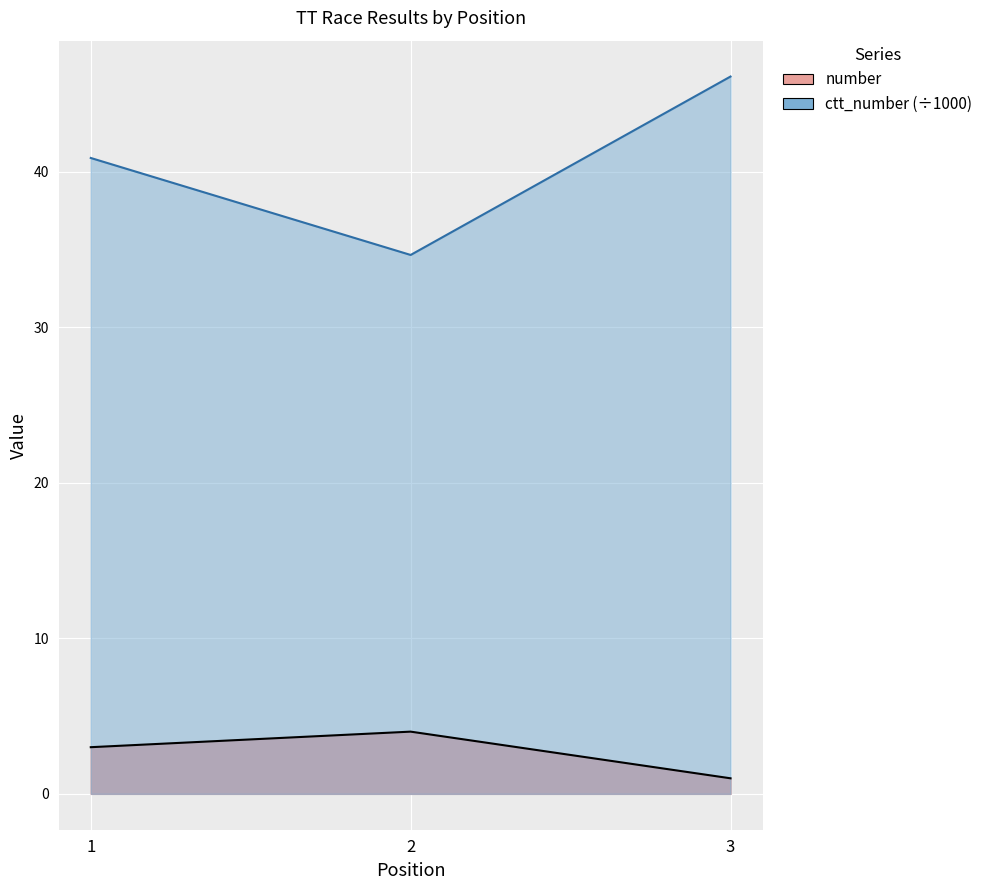

True or false: ctt_number has a value of 40.9 at 1.

True